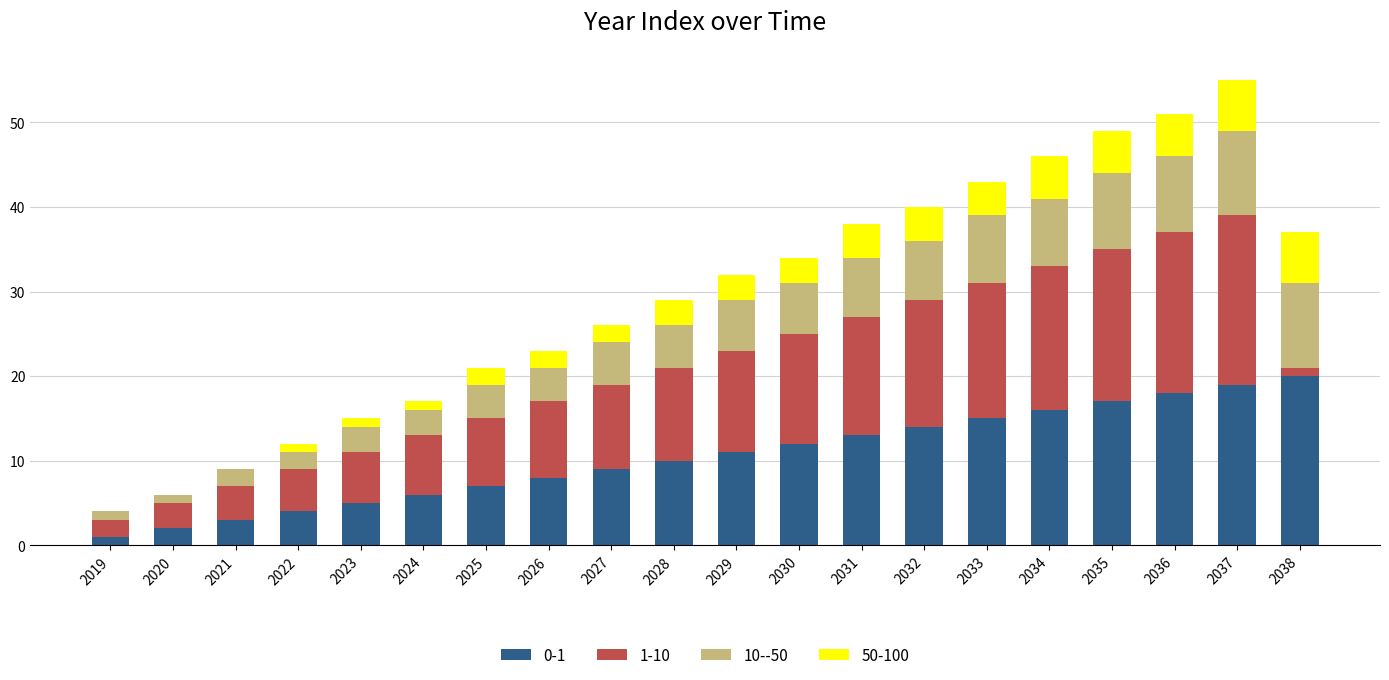

What is the total value across all series at 2025?

21